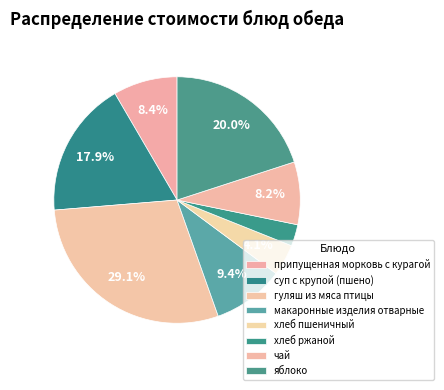

How many slices are in this pie chart?

8